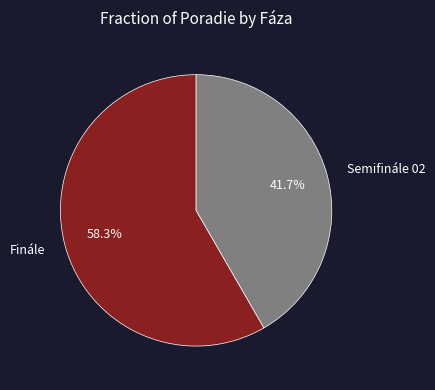

True or false: Semifinále 02 accounts for 42% of the total.

True